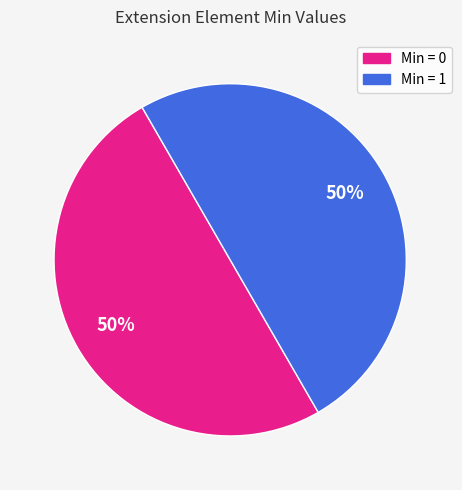

To the nearest percent, what is the average slice percentage?

50%